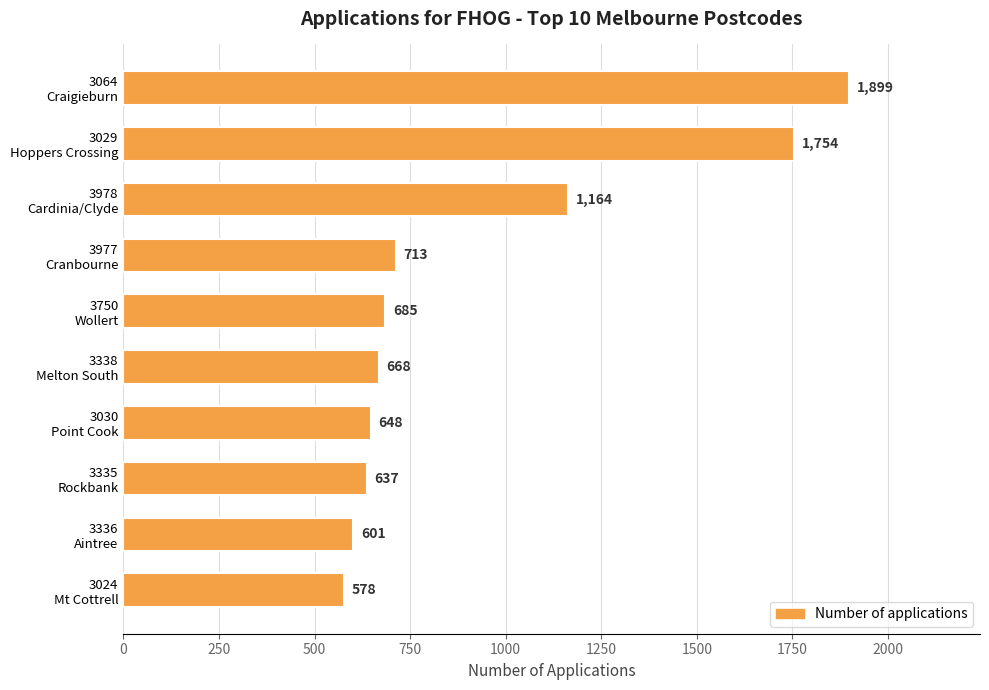

Reading bottom to top, extract all data points from this chart.

578	601	637	648	668	685	713	1164	1754	1899